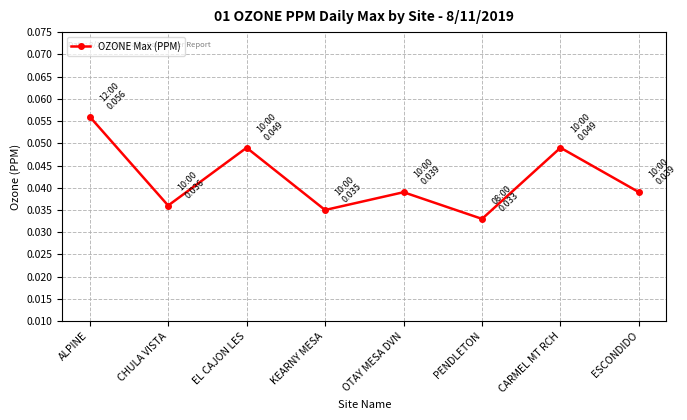

What is the label of the 2nd point from the left?

CHULA VISTA